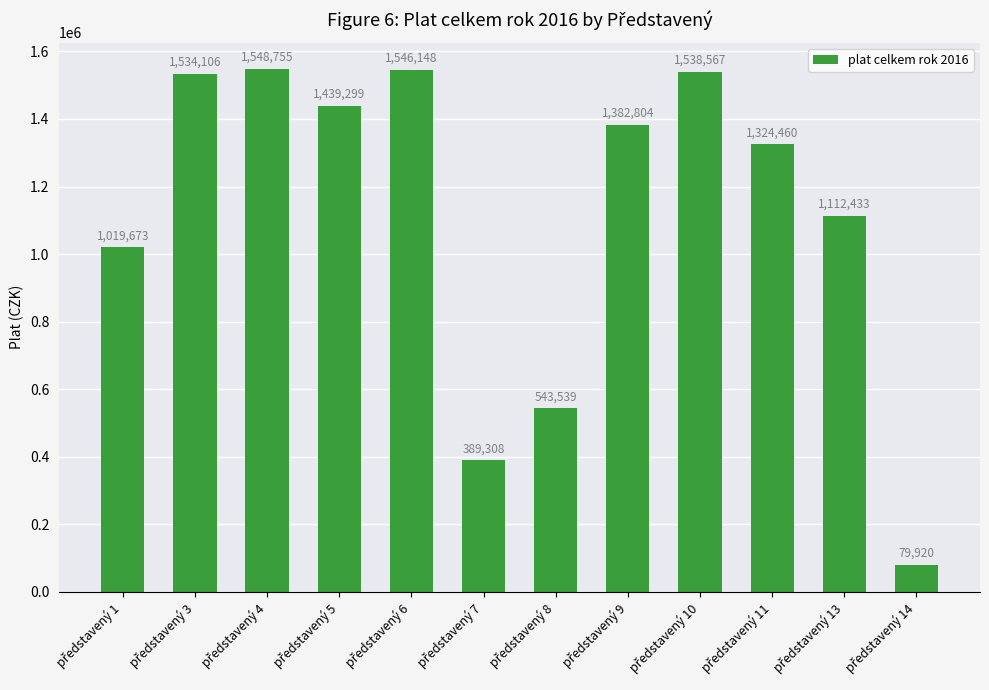

What is the greatest value displayed?

1548755